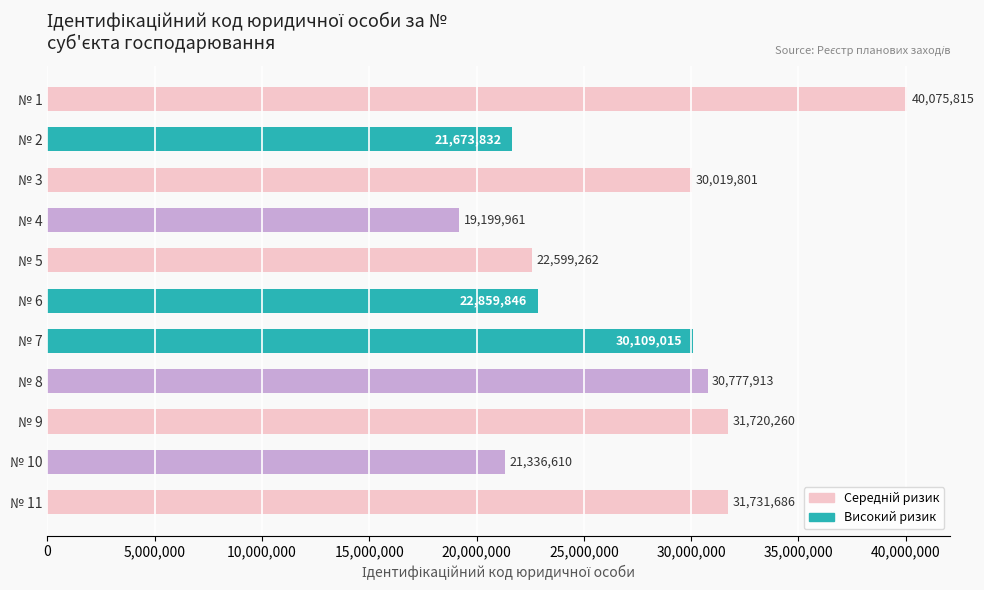

Does the chart contain any negative values?

No